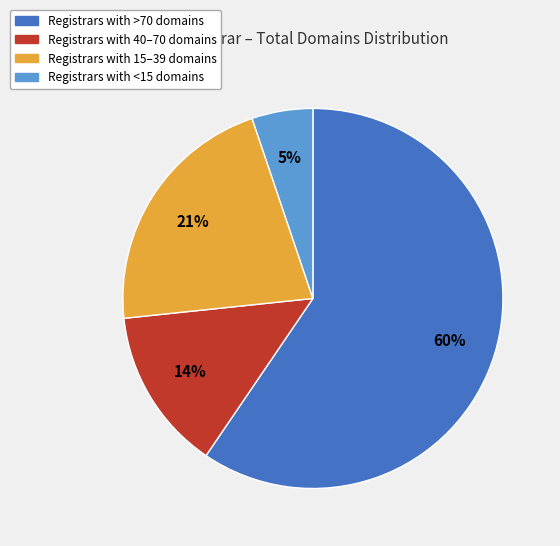

Between Registrars with 15–39 domains and Registrars with <15 domains, which is larger?

Registrars with 15–39 domains